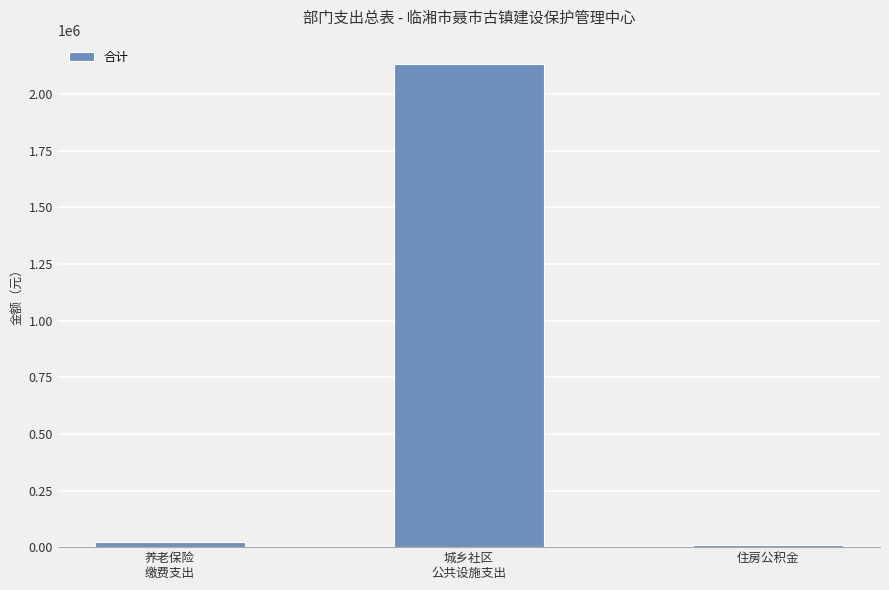

What is the greatest value displayed?

2134179.5